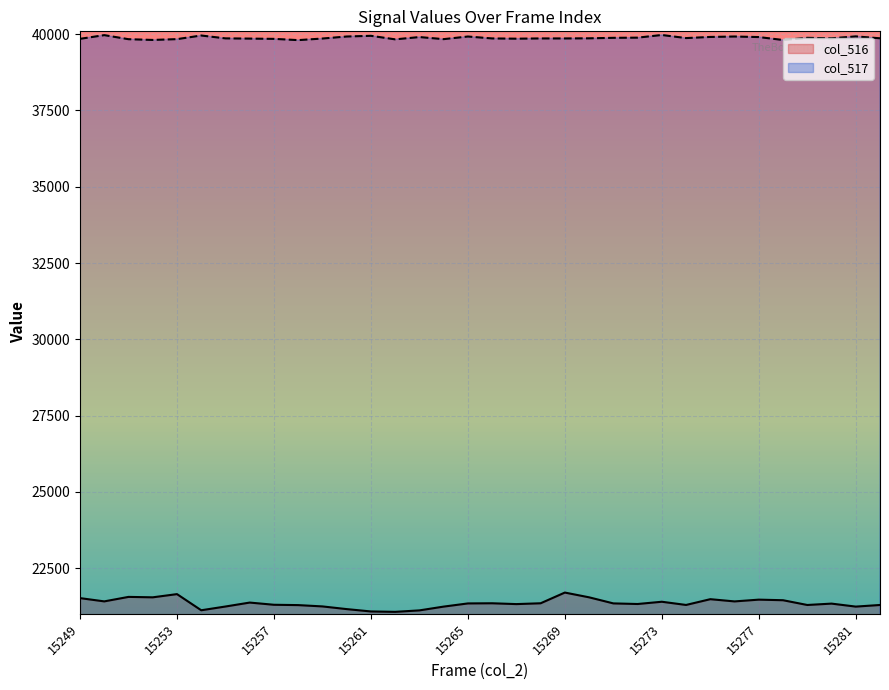

List the series in order of their overall mean, lowest first.

col_516, col_517